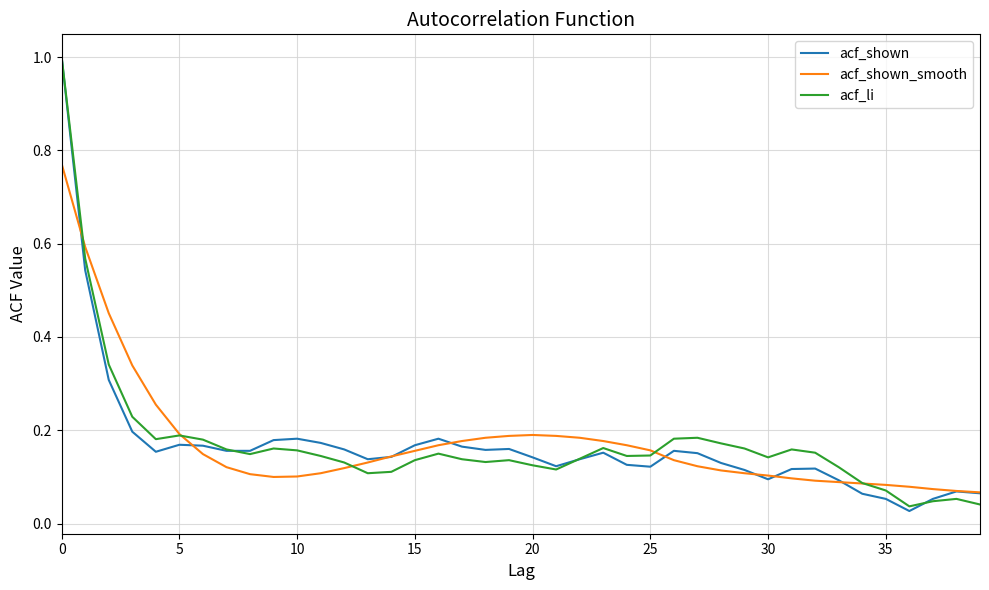

True or false: acf_shown has a value of 0.1 at 10.

False